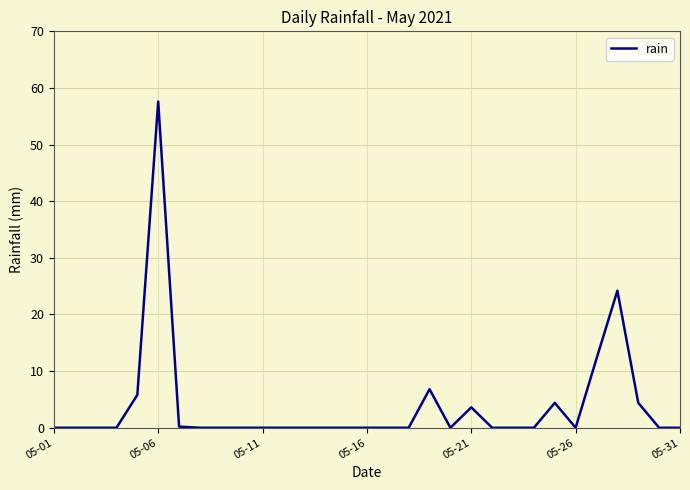

What is the maximum value shown in the chart?

57.6